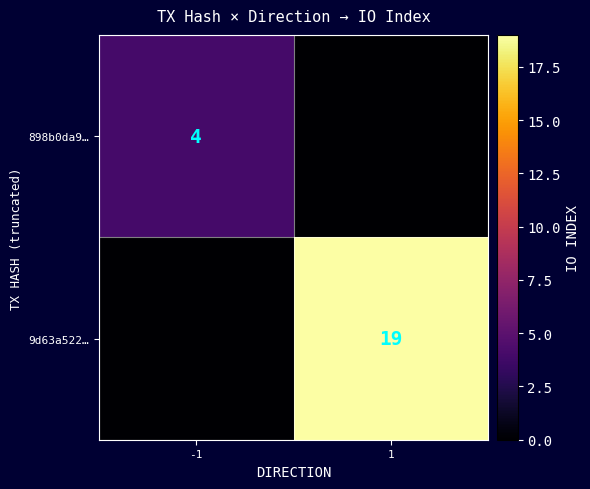

At how many categories does at least one series exceed 0?

2